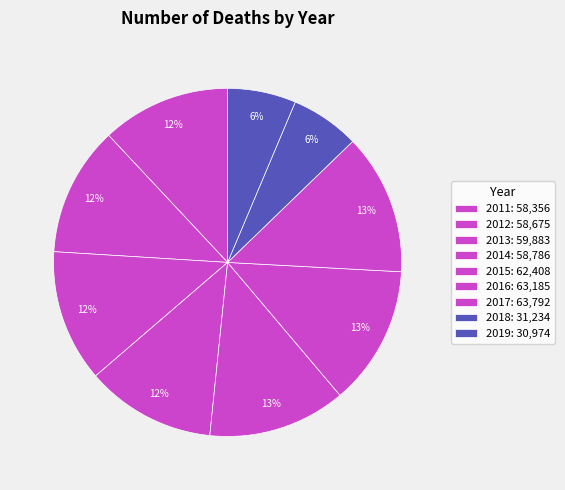

Which category has the biggest portion of the pie?

2017